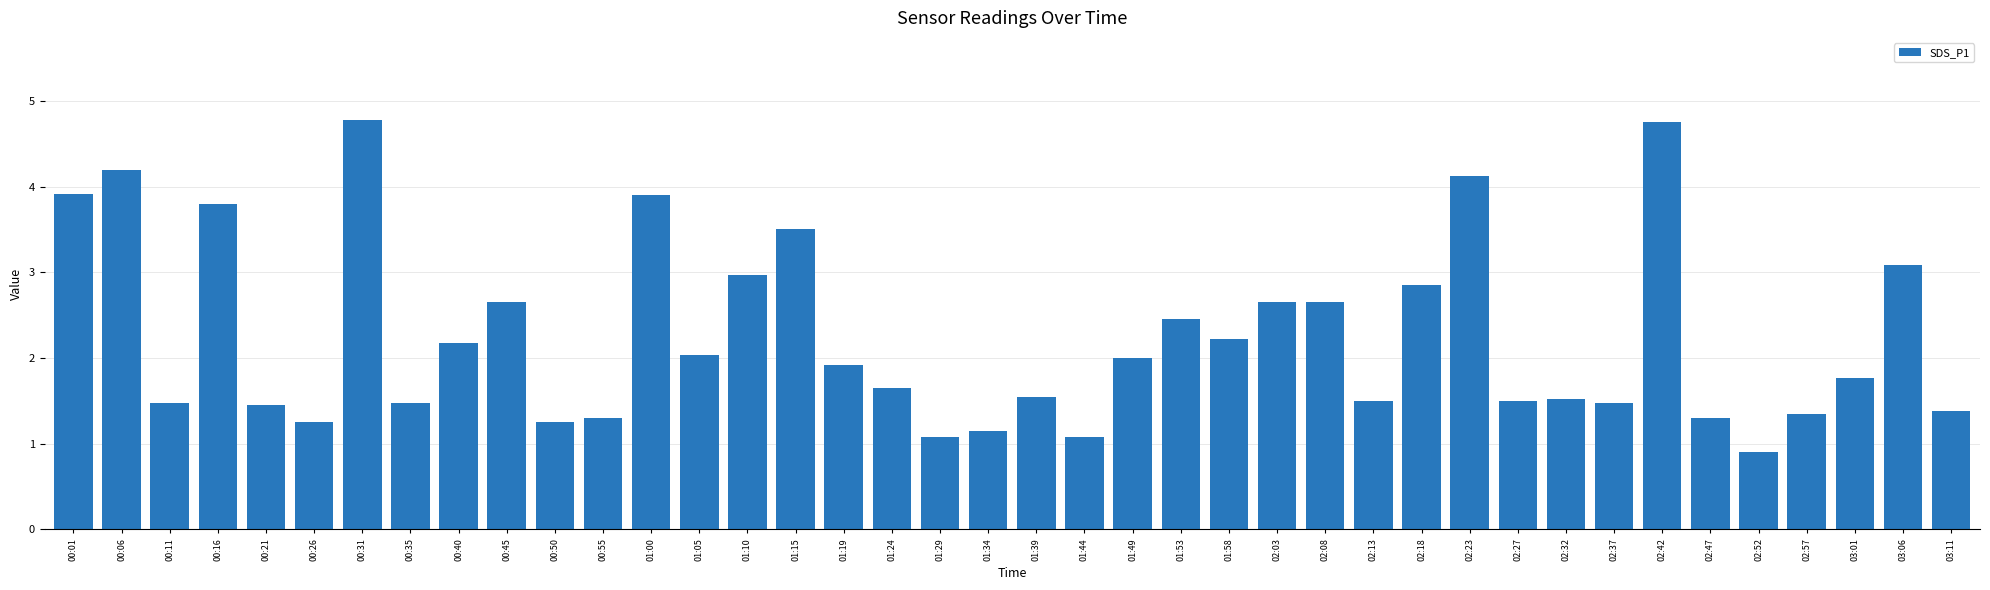

What is the smallest value displayed?

0.9